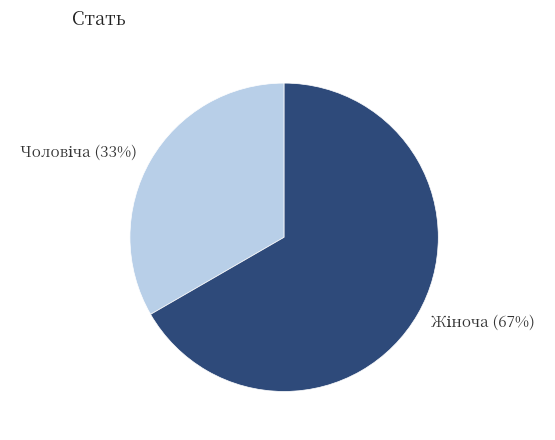

Does any single category account for the majority?

Yes